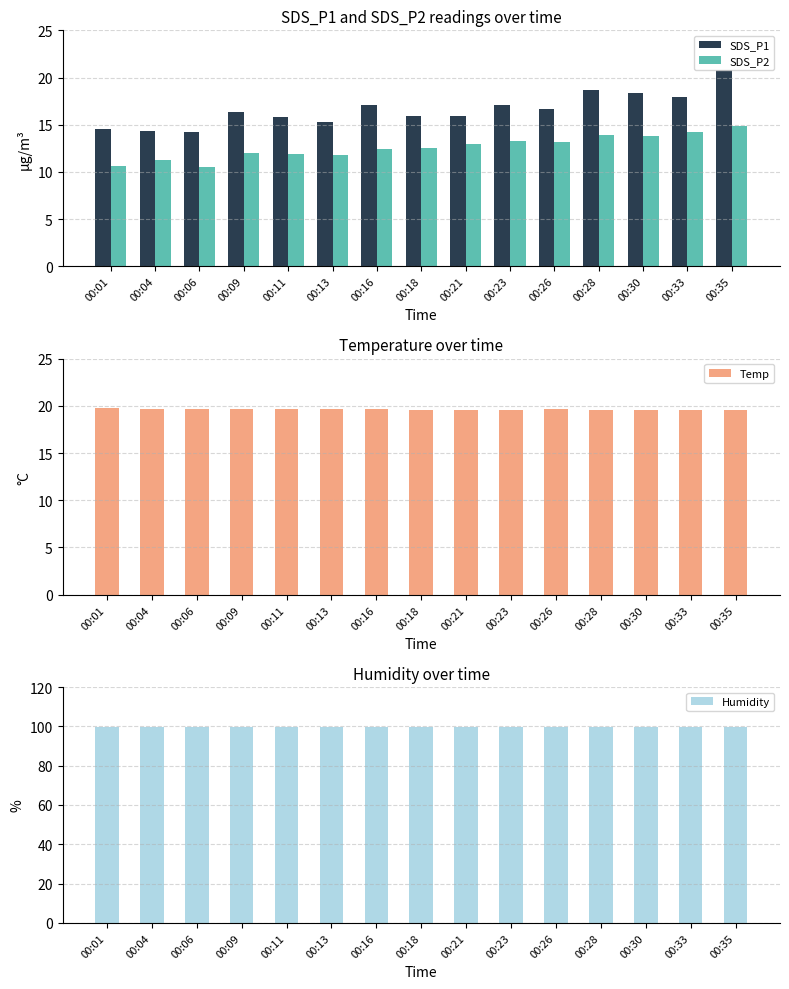

Read the SDS_P1 value at 00:11.

15.8